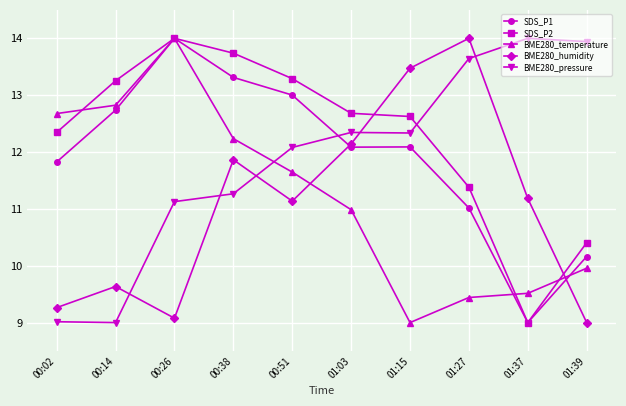

True or false: BME280_pressure has a value of 13.9 at 01:39.

True